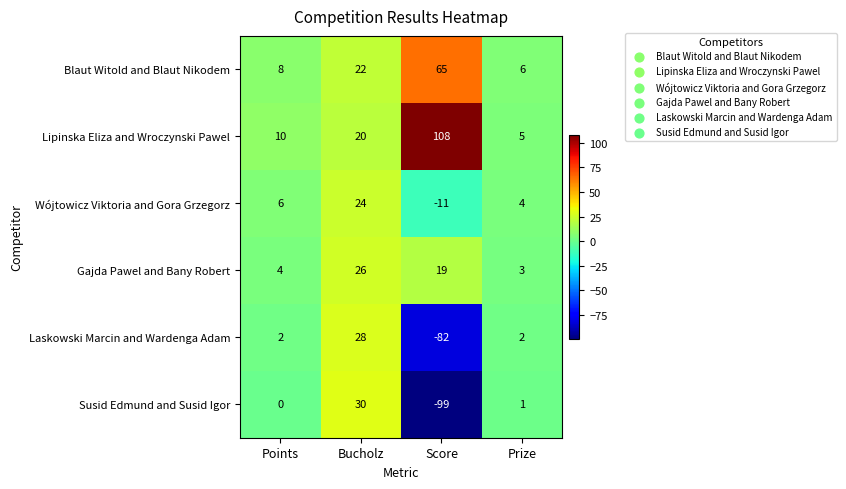

True or false: Wójtowicz Viktoria and Gora Grzegorz has a value of 24 at Bucholz.

True